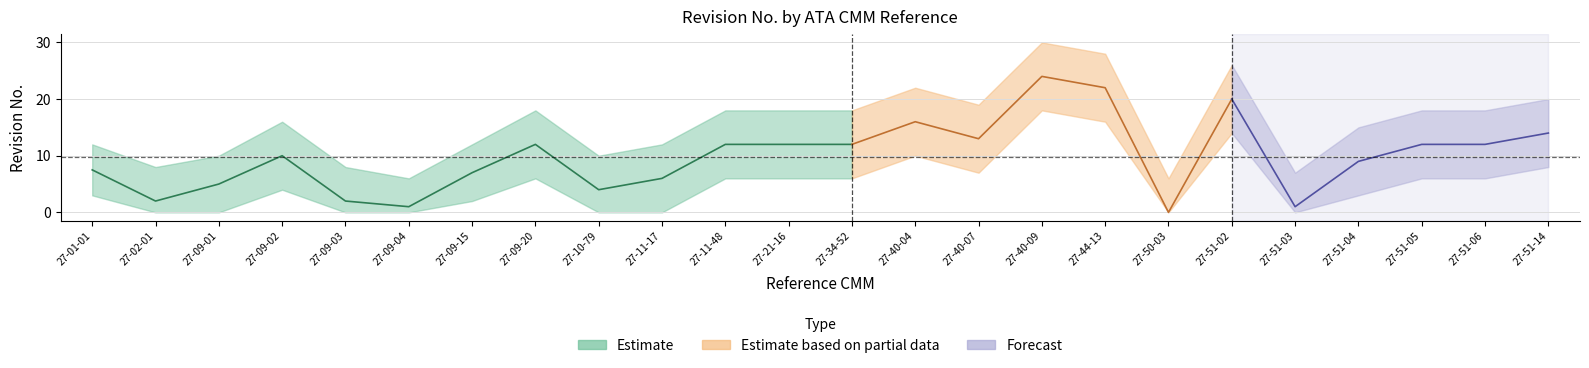

At 27-11-17, list the series in order from largest to smallest.

upper_band, Revision No. (mean), lower_band